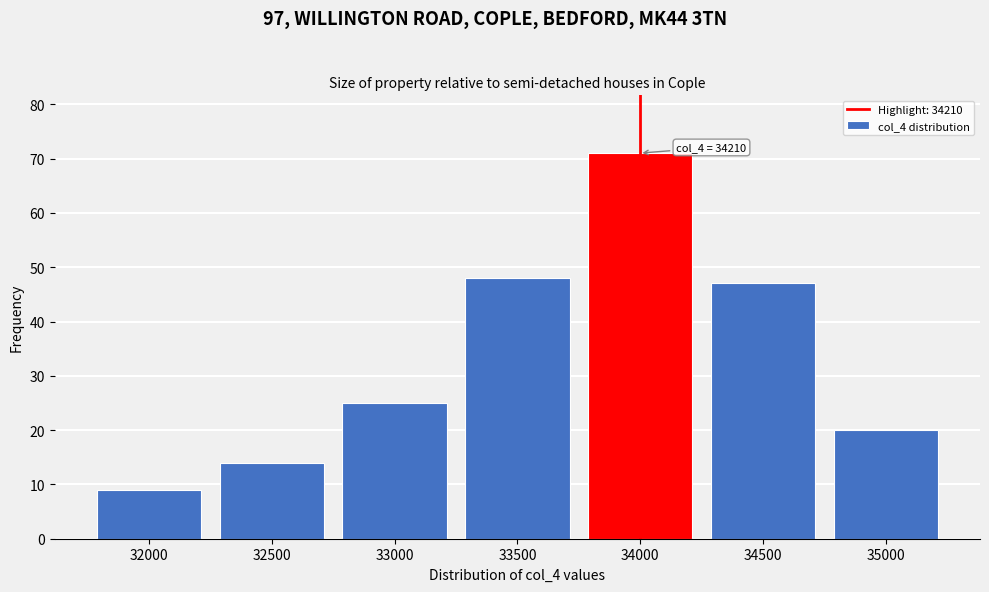

Reading left to right, transcribe all the data shown in this chart.

9	14	25	48	71	47	20